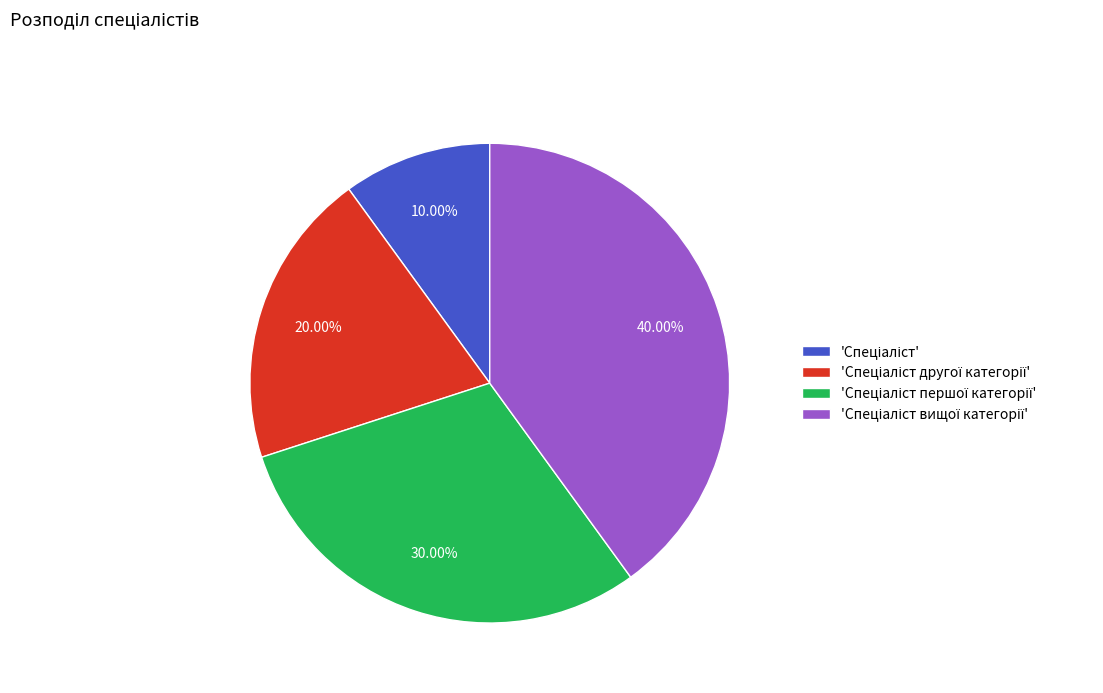

Is there a majority slice in this chart?

No